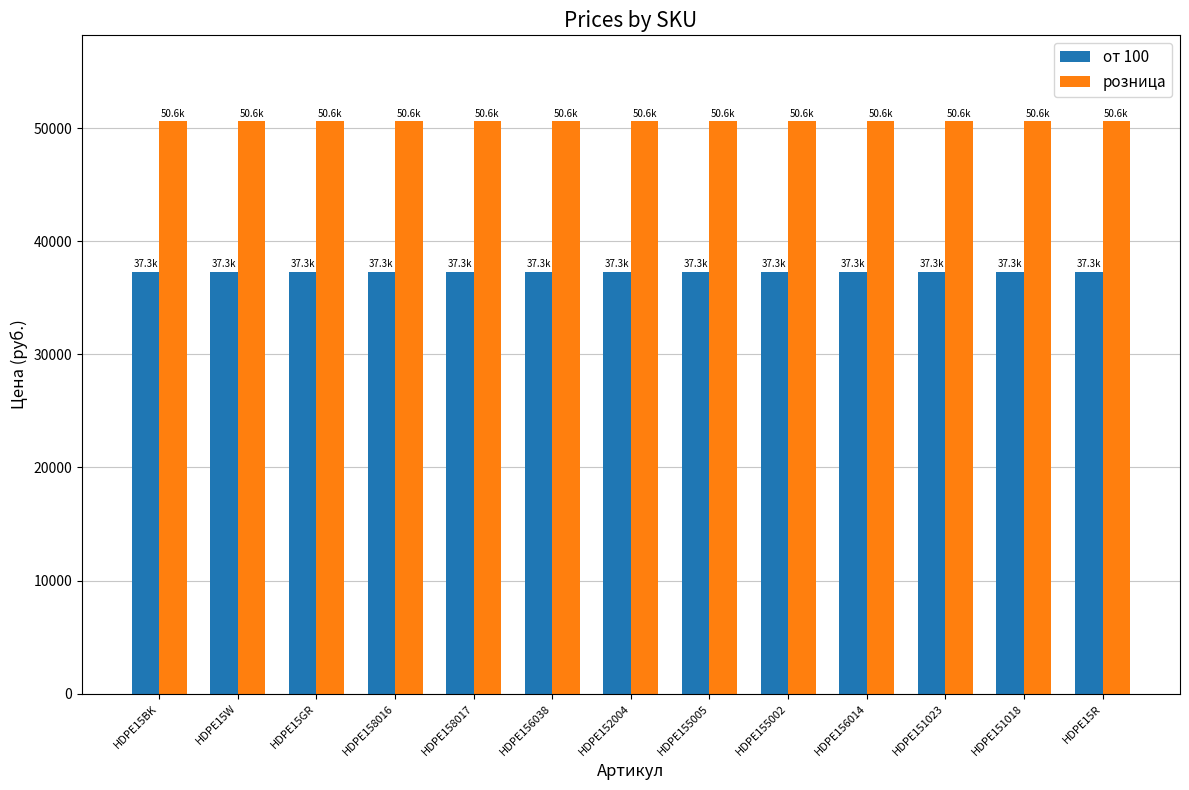

Rank the series by their average value, from lowest to highest.

от 100, розница